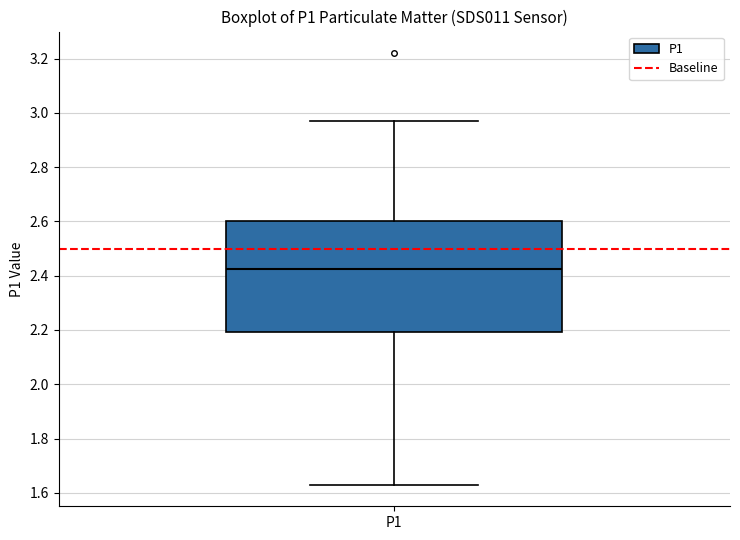

Where does the lower whisker of the box for P1 end on the y-axis? The values are not printed on the chart, so give them approximately, as read against the axis.

1.64